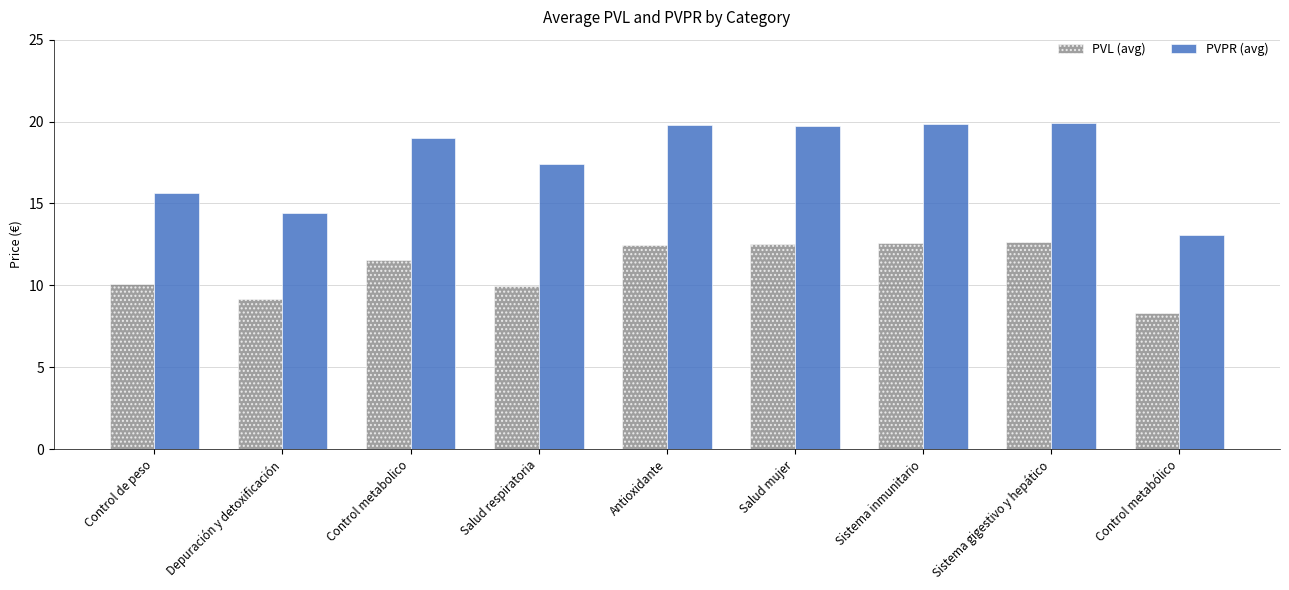

What is the value of the PVL (avg) bar at the 6th from the left?

12.5